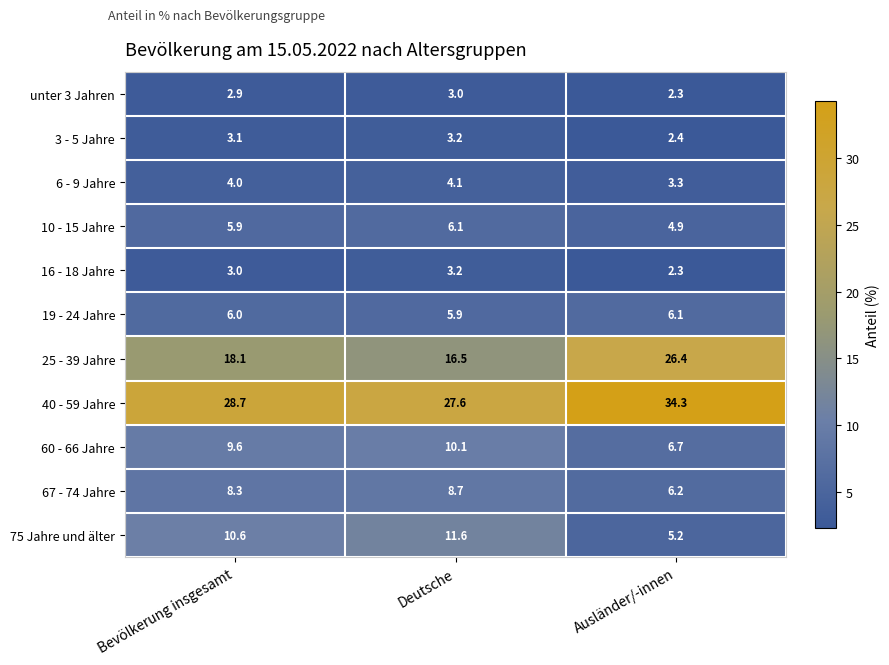

At which label is 60 - 66 Jahre closest to 8?

Ausländer/-innen